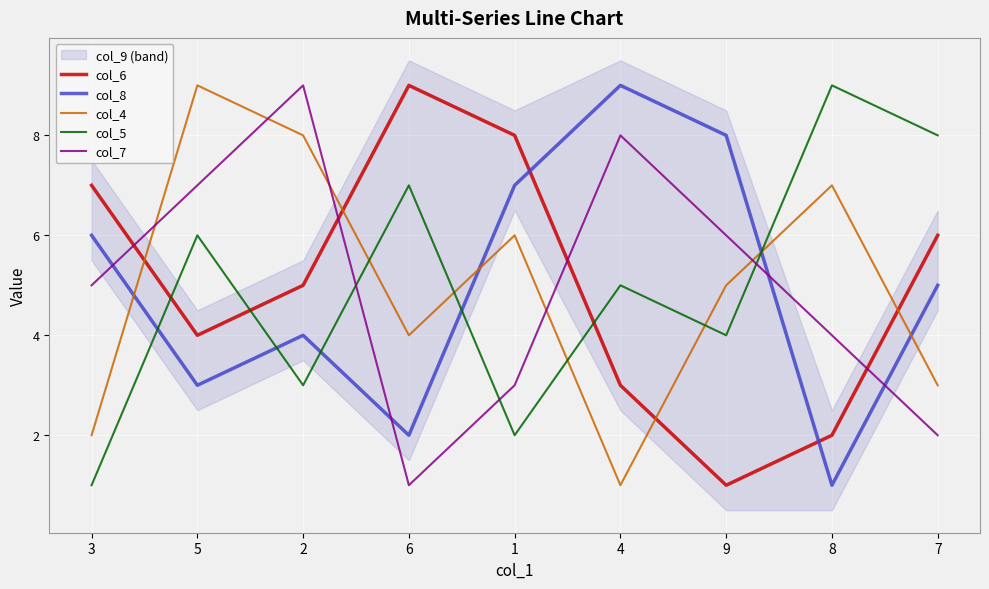

In col_5, how many points are lower than both neighbors (excluding endpoints)?

3